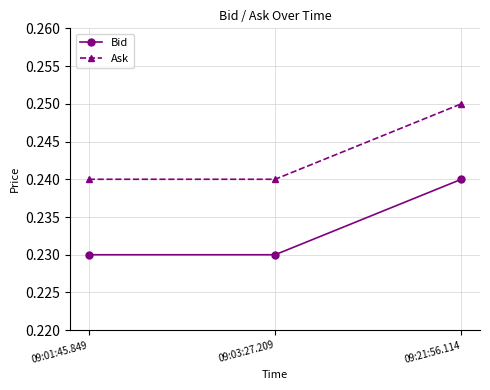

True or false: Bid has a value of 0.1 at 09:03:27.209.

False